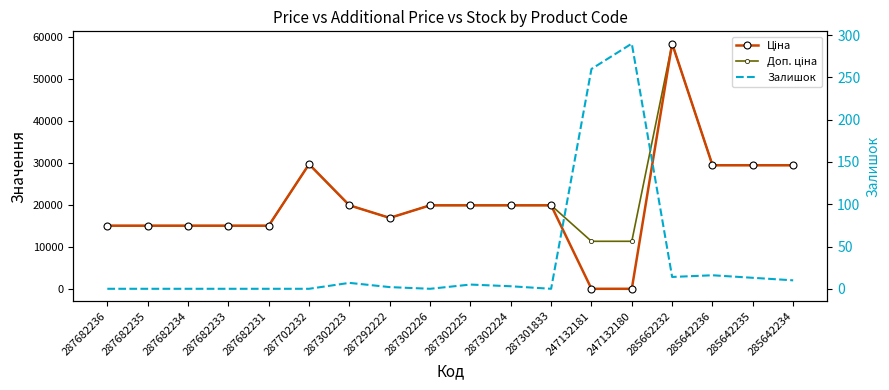

True or false: Залишок and Доп. ціна intersect in this chart.

False